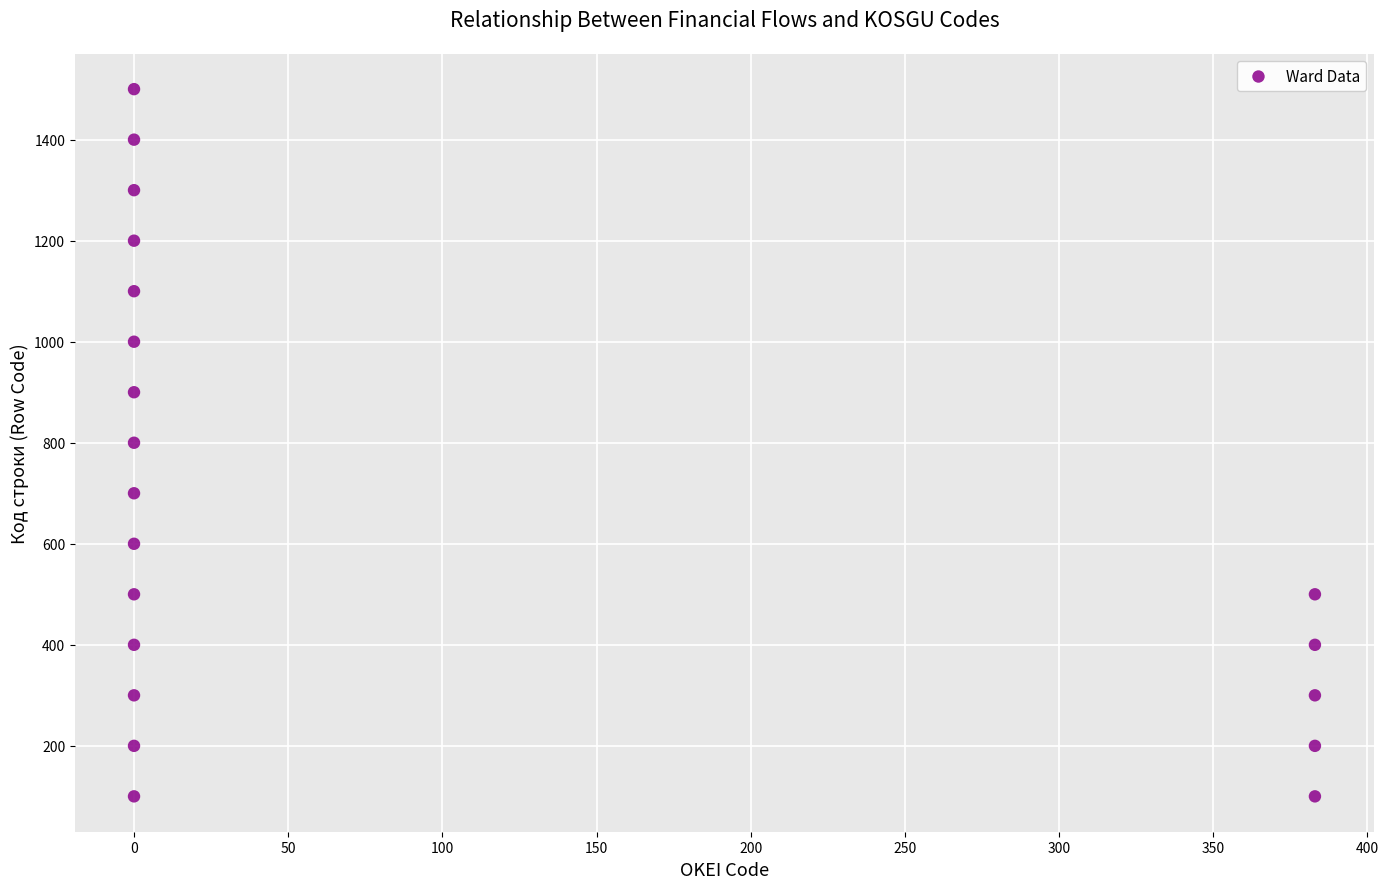

What is the range of Y values (max minus min)?

1400